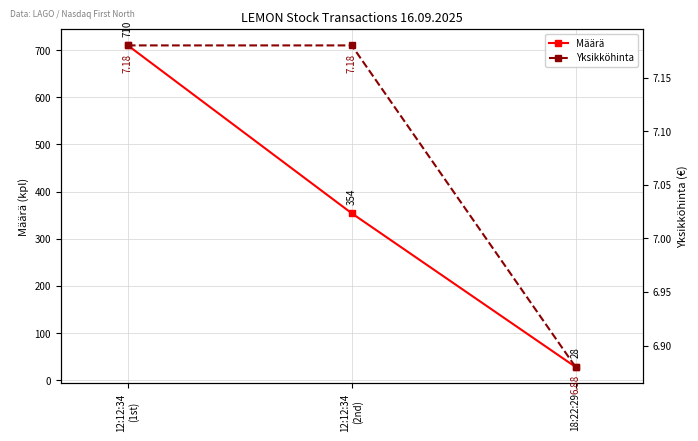

What is the label of the 2nd point from the left?

12:12:34
(2nd)